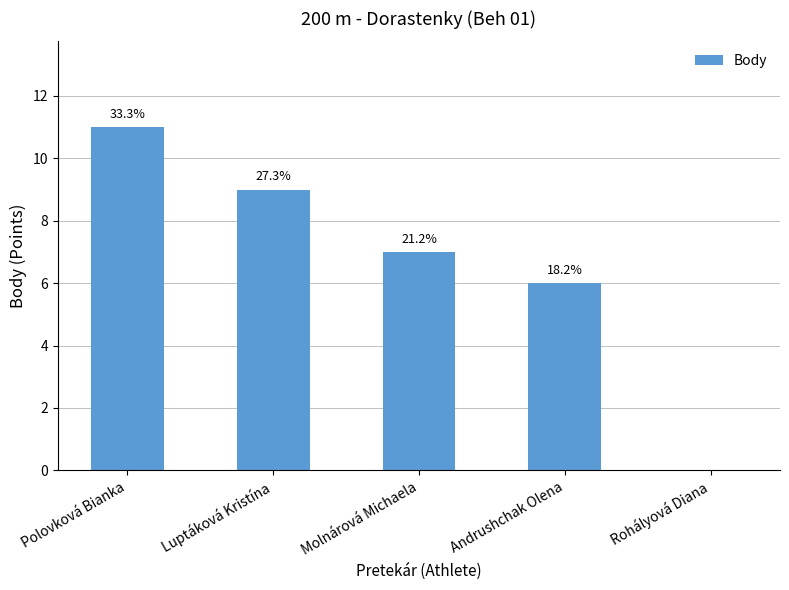

Does the chart contain stacked bars?

No